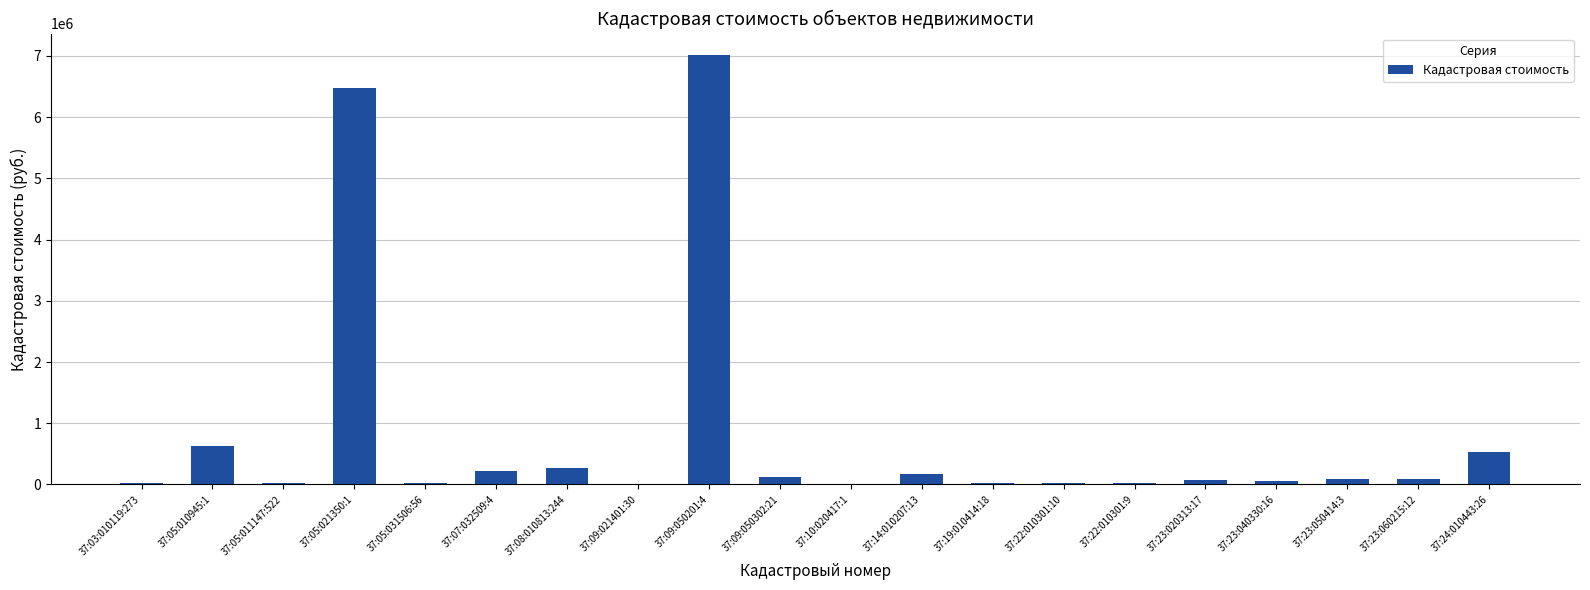

Where does the data first go above 84718?

37:05:010945:1